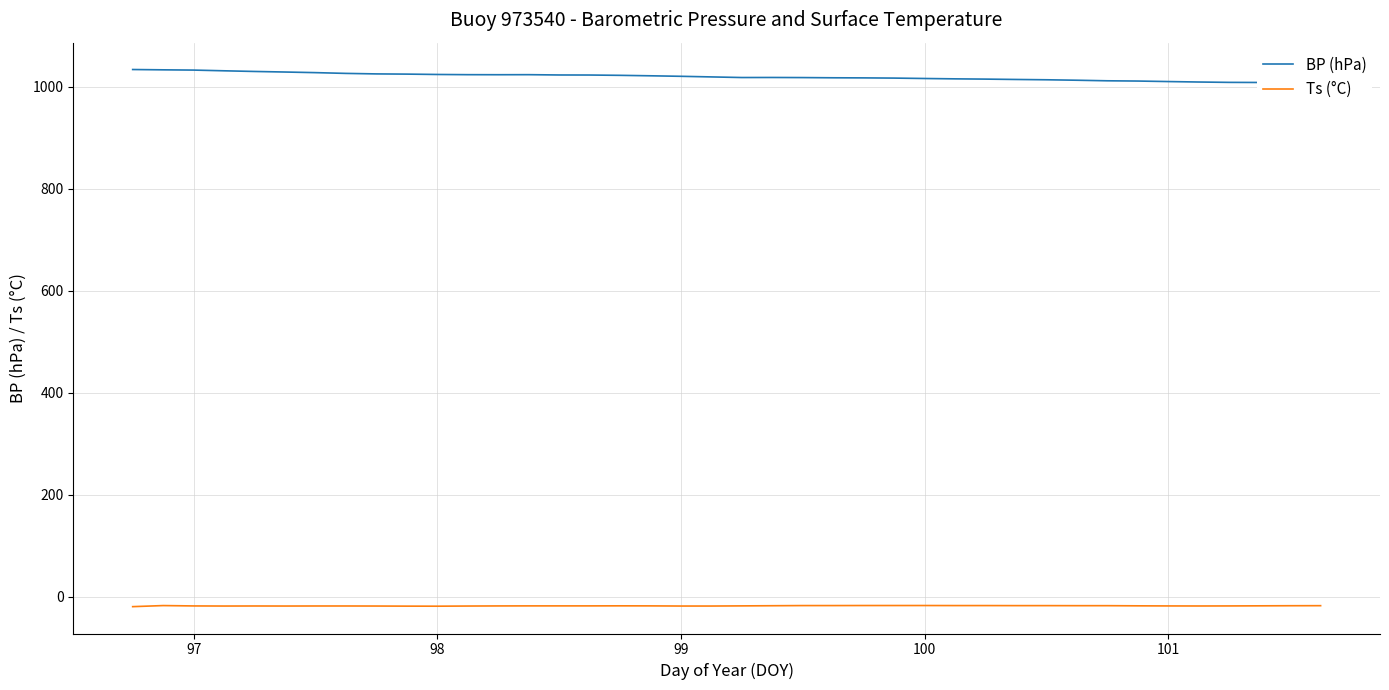

Which series has the largest total across all categories?

BP (hPa)